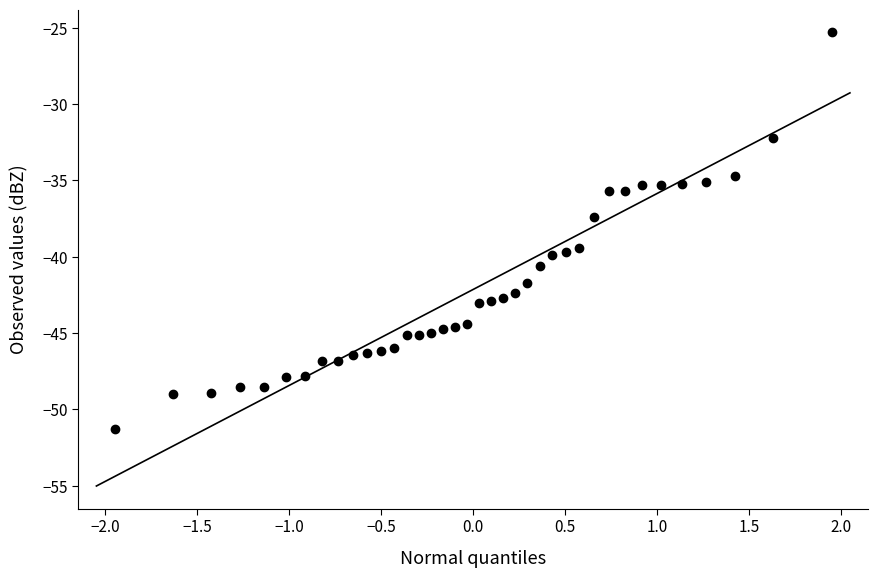

What Y value in the scatter plot is closest to -38?

-37.4